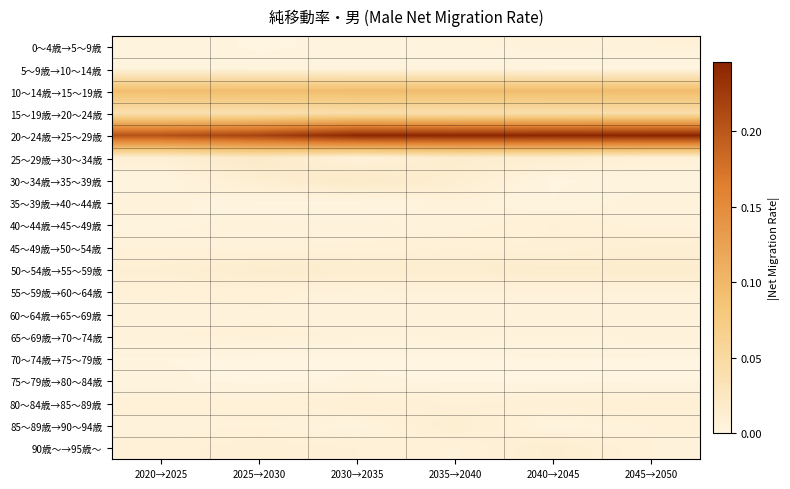

At which category is the sum across all series the highest?

2035→2040